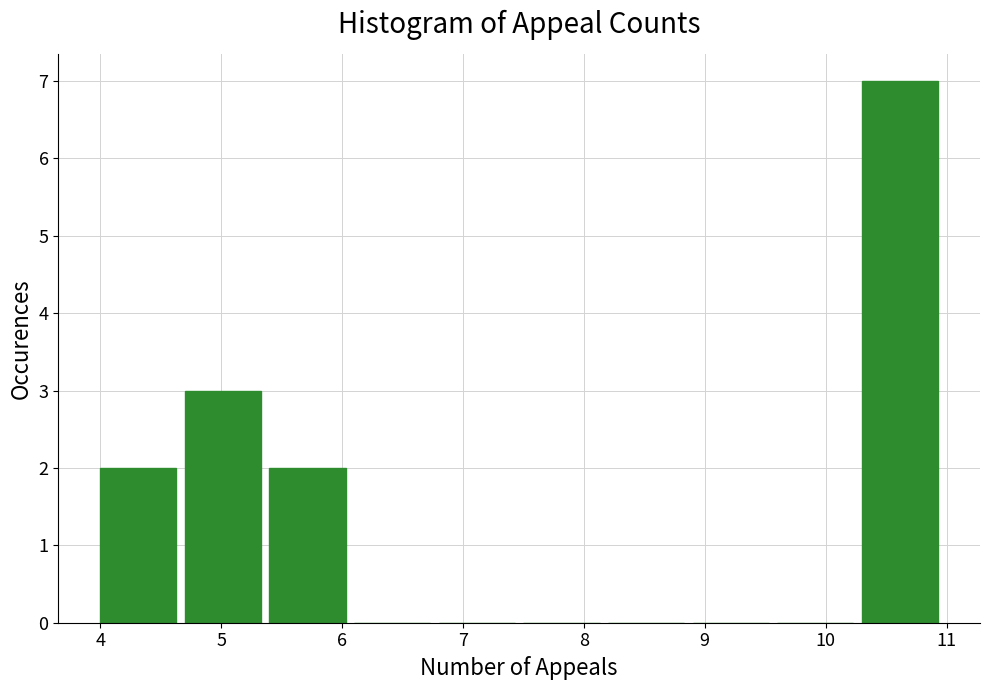

Which range on the x-axis has the tallest bar?

10.3 to 11.0